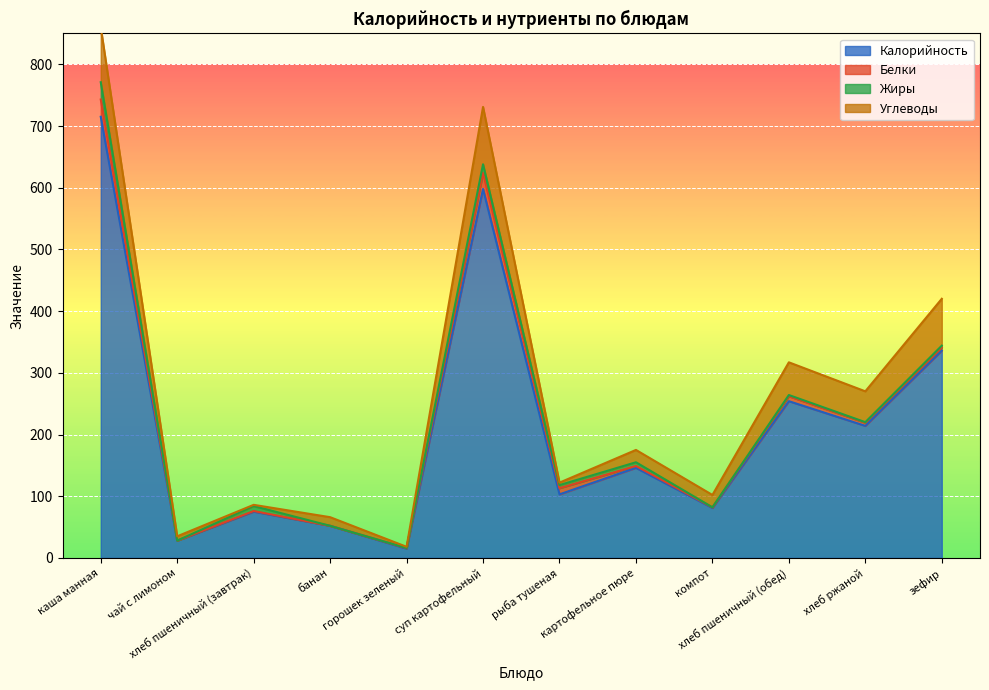

What position from the right is горошек зеленый?

8